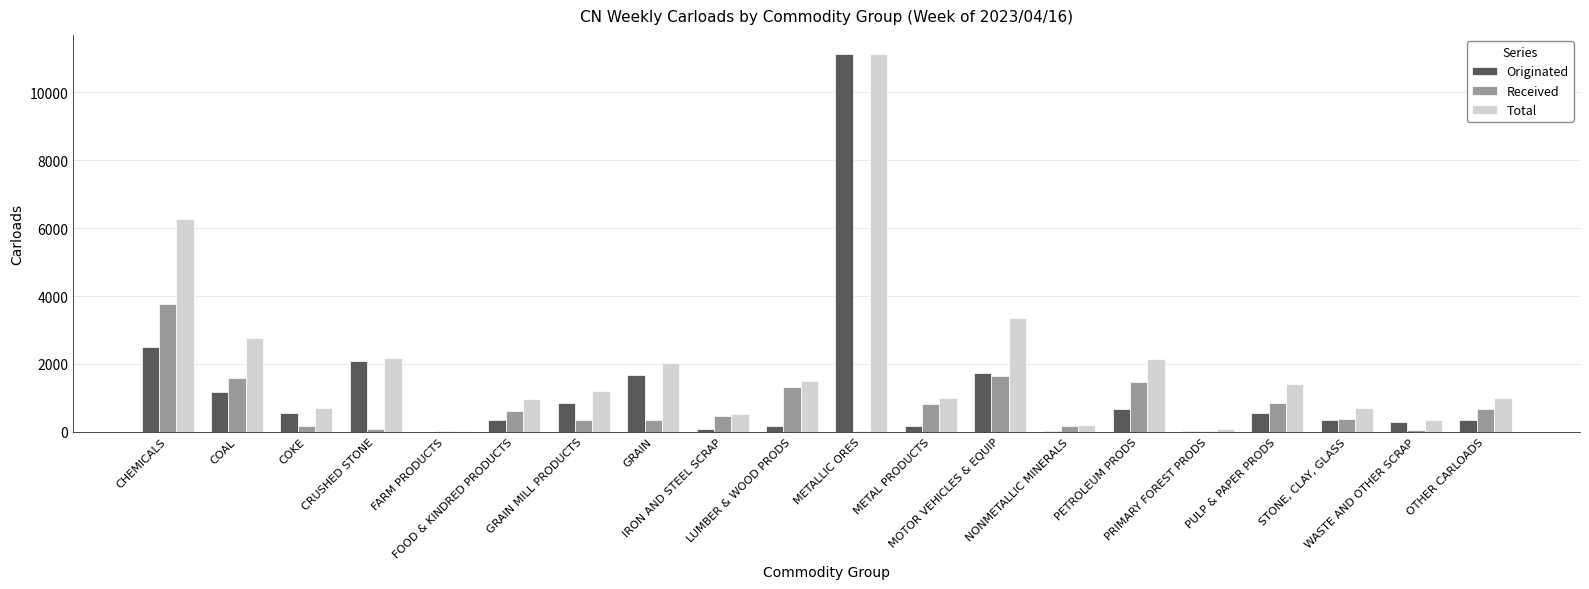

What is the maximum value shown in the chart?

11140